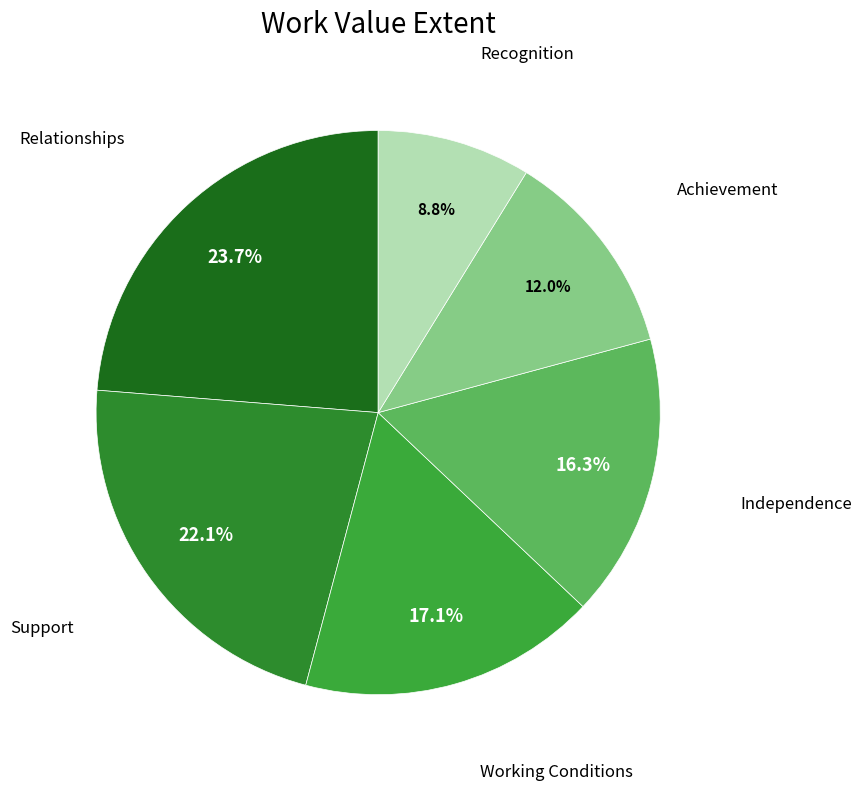

To the nearest percent, what is the difference between the largest and smallest slice percentages?

15%